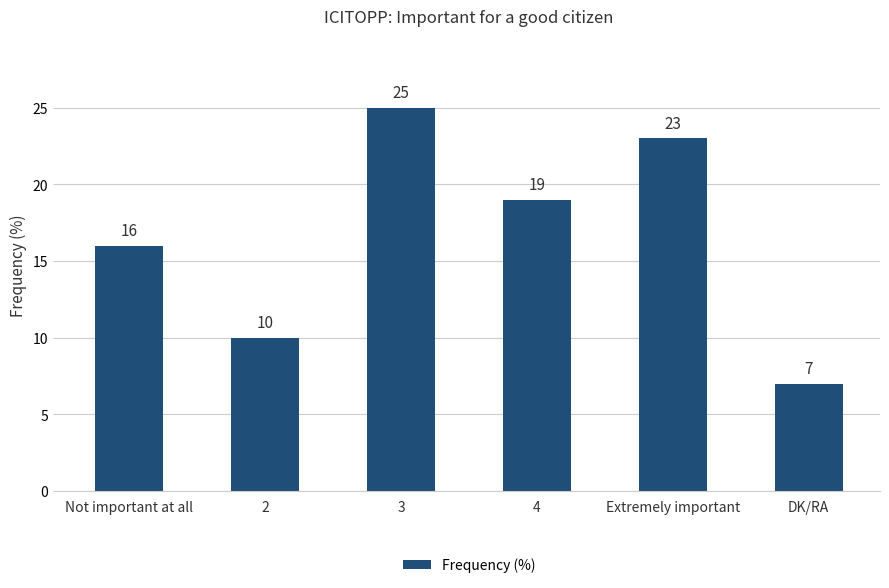

What is the difference between the maximum and second lowest values?

15